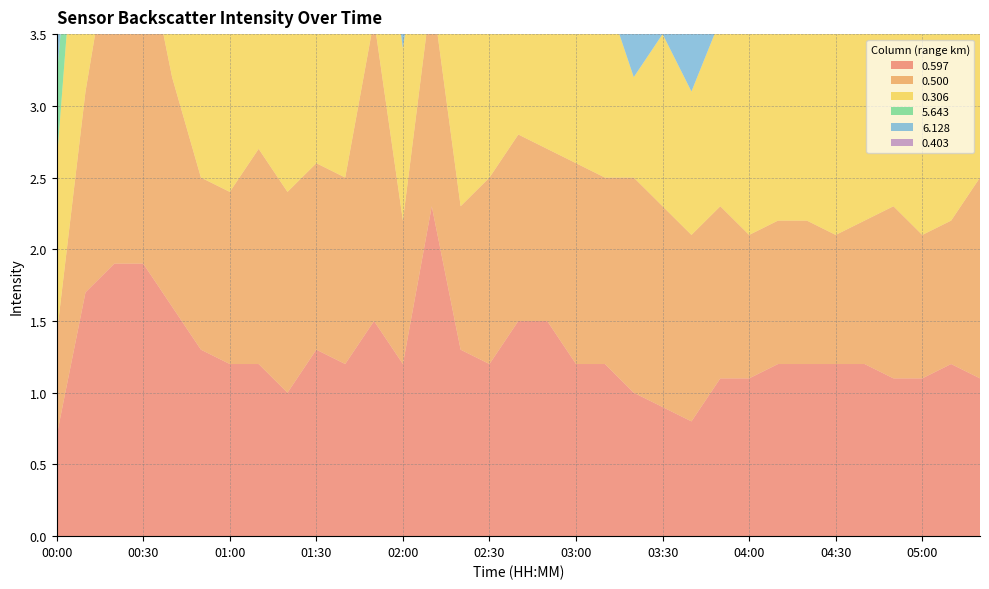

Reading left to right, what are all the values shown in this chart?

0.597: 0.7	1.7	1.9	1.9	1.6	1.3	1.2	1.2	1.0	1.3	1.2	1.5	1.2	2.3	1.3	1.2	1.5	1.5	1.2	1.2	1.0	0.9	0.8	1.1	1.1	1.2	1.2	1.2	1.2	1.1	1.1	1.2	1.1
0.500: 0.7	1.4	2.4	2.3	1.6	1.2	1.2	1.5	1.4	1.3	1.3	2.1	1.0	1.5	1.0	1.3	1.3	1.2	1.4	1.3	1.5	1.4	1.3	1.2	1.0	1.0	1.0	0.9	1.0	1.2	1.0	1.0	1.4
0.306: 1.2	2.1	1.2	2.2	1.5	1.0	1.7	1.3	1.1	1.4	1.0	1.3	1.2	1.0	1.9	1.2	1.3	1.8	1.2	1.3	0.7	1.2	1.0	1.3	1.5	1.4	1.3	1.8	1.5	1.4	1.4	1.3	1.1
5.643: 0.6	0.2	0.2	0.6	0.7	0.5	0.5	0.1	0.1	0.1	0.0	0.0	0.0	0.0	0.0	0.0	0.0	0.0	0.0	0.0	0.0	0.0	0.0	0.0	0.0	0.0	0.0	0.0	0.0	0.0	0.9	1.4	0.9
6.128: 0.2	0.2	0.3	0.7	0.2	0.8	0.2	0.9	0.2	0.2	0.3	0.8	0.3	0.8	0.9	0.9	0.8	0.8	0.9	0.9	0.9	0.9	0.9	0.9	1.0	1.1	1.0	1.0	0.9	1.0	1.0	1.1	0.9
0.403: 1.2	1.9	1.6	1.6	1.8	1.7	1.4	1.5	1.8	1.2	1.5	1.2	1.7	1.5	1.2	1.6	1.4	1.5	1.4	1.5	1.4	1.2	1.4	1.4	1.3	1.5	1.6	1.1	1.3	1.5	1.5	1.3	1.5